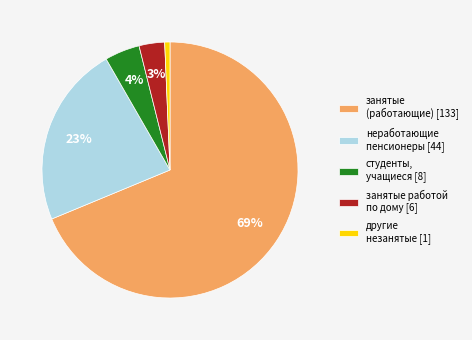

How many slices are in this pie chart?

5